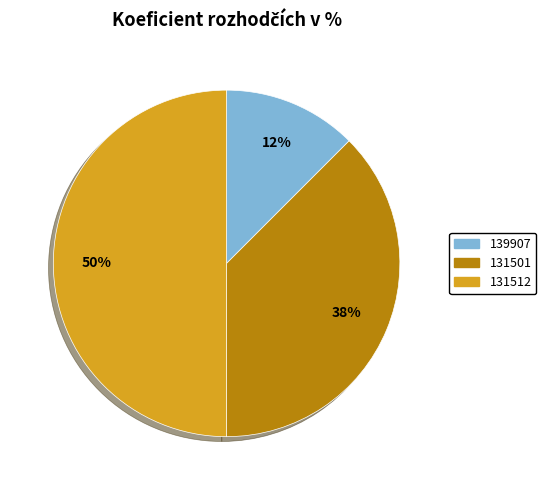

How many segments does this pie chart have?

3